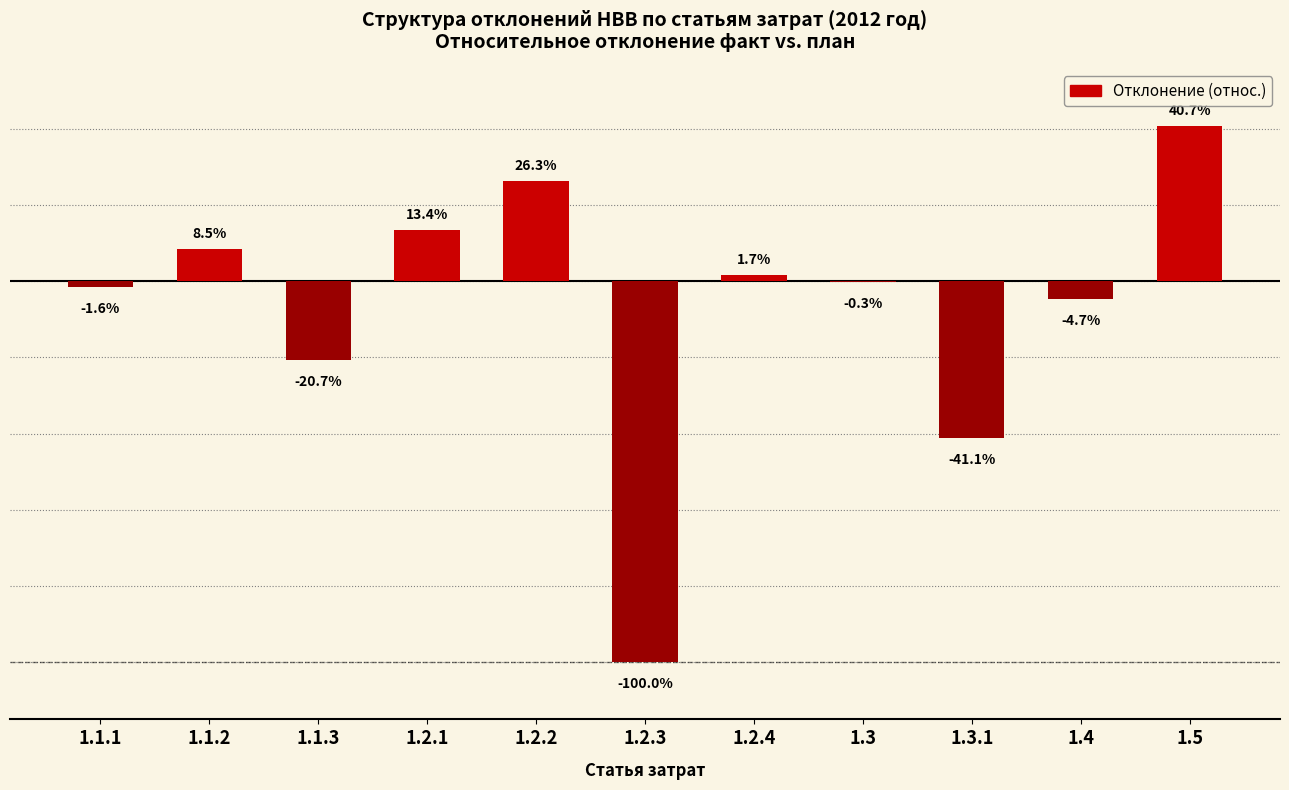

Between 1.2.1 and 1.1.2, which is larger?

1.2.1